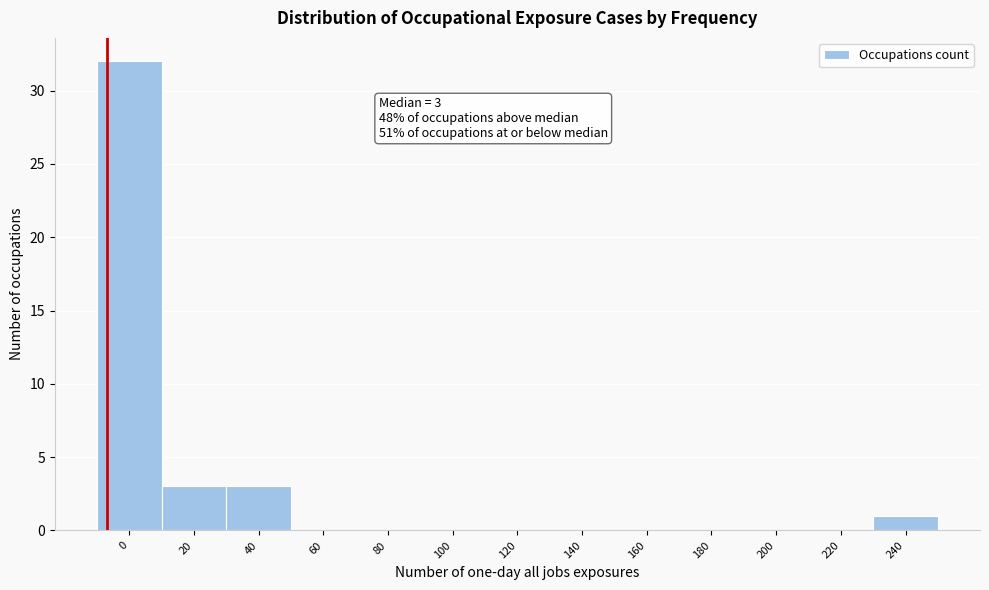

Reading left to right, what are all the values shown in this chart?

0=32	20=3	40=3	60=0	80=0	100=0	120=0	140=0	160=0	180=0	200=0	220=0	240=1